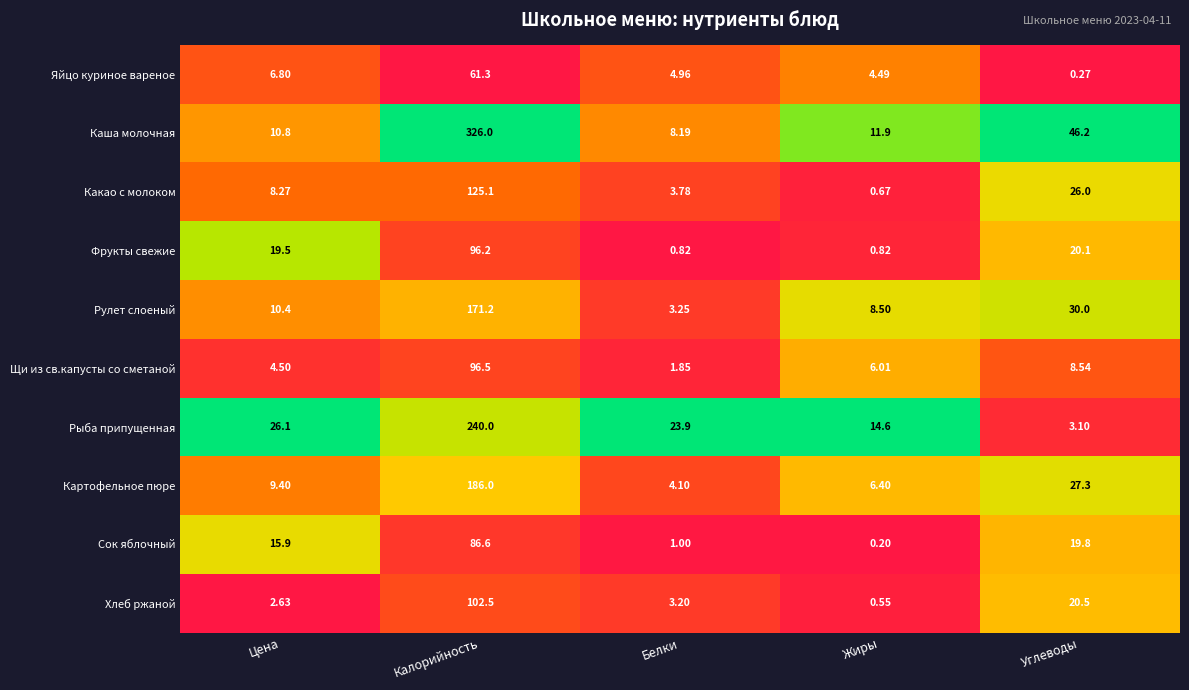

Which series changed the most between Калорийность and Белки?

Каша молочная